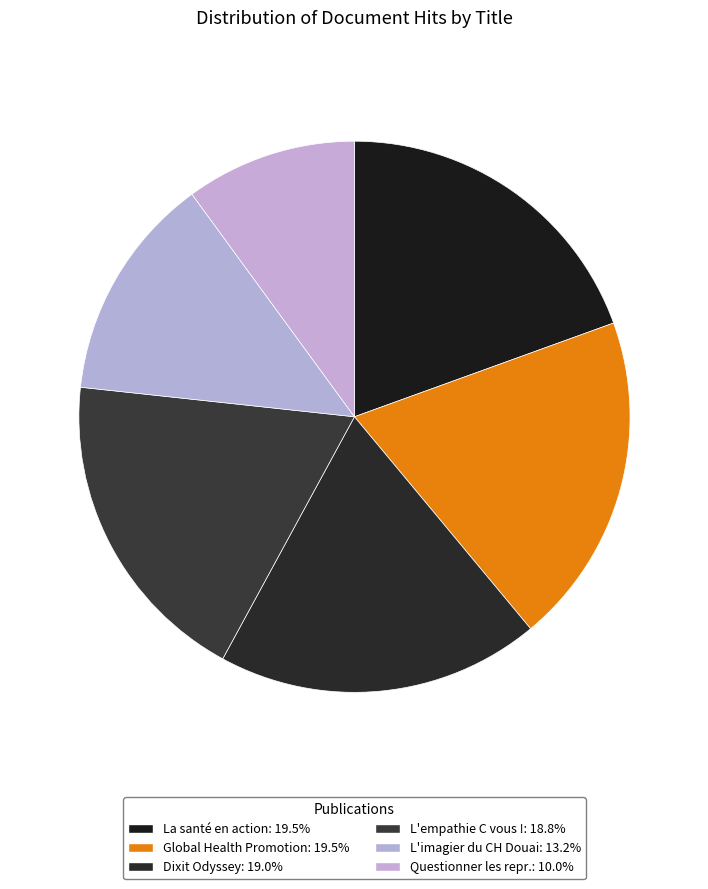

What is the largest slice in the pie chart?

Global Health Promotion